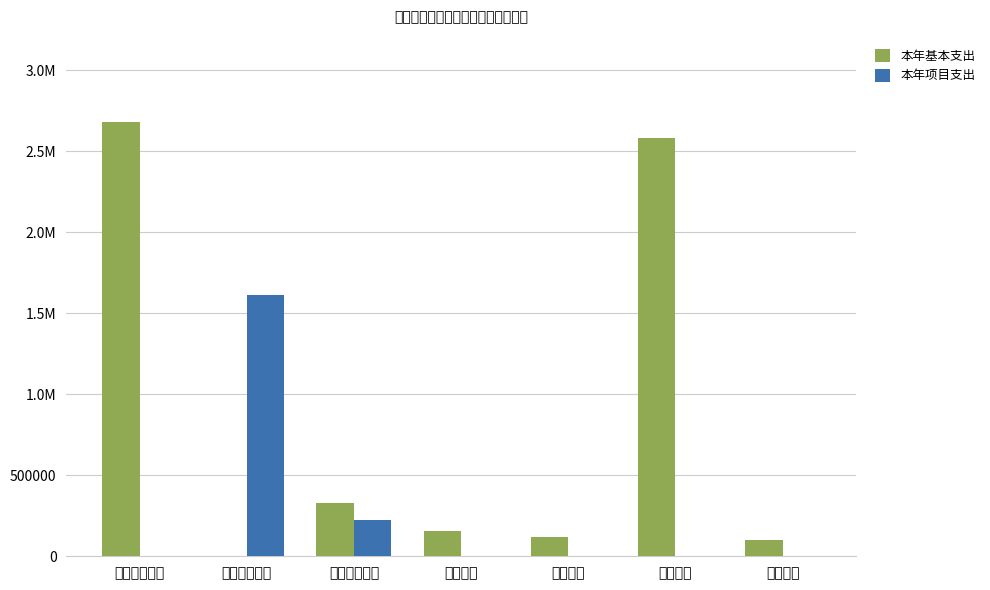

Rank the series at 行政管理 from lowest to highest value.

本年项目支出, 本年基本支出